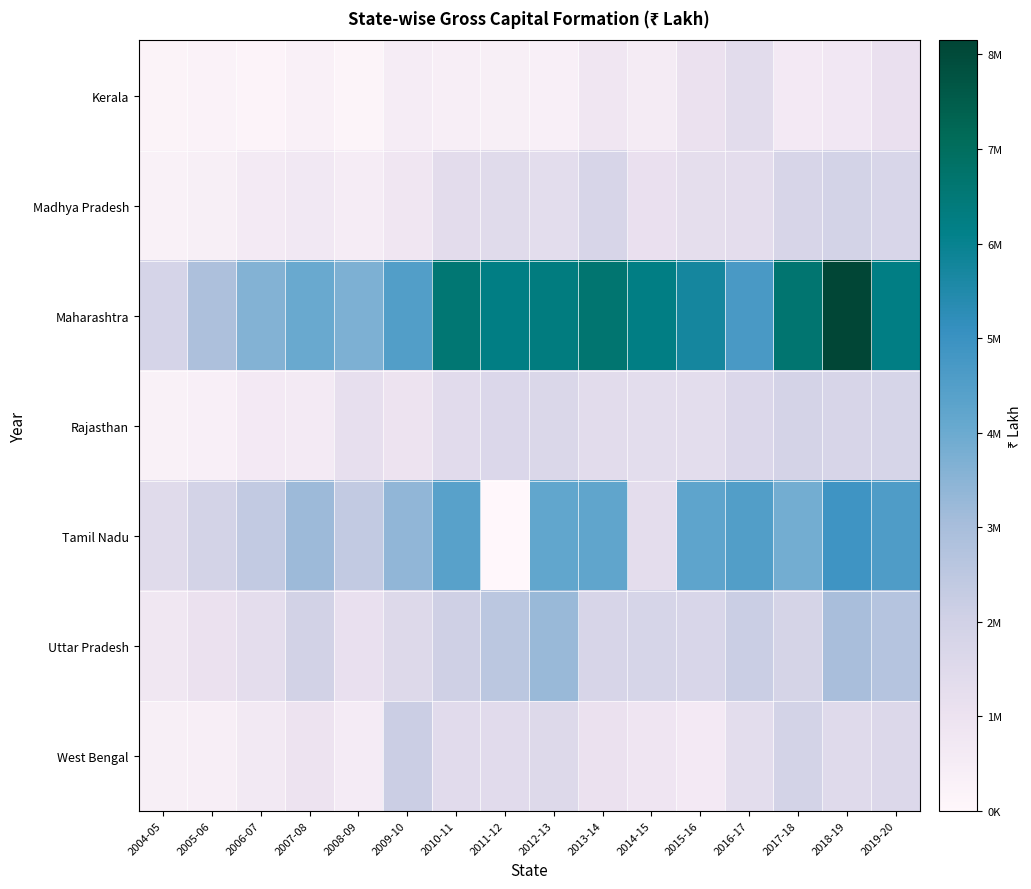

How many series are shown in this chart?

7